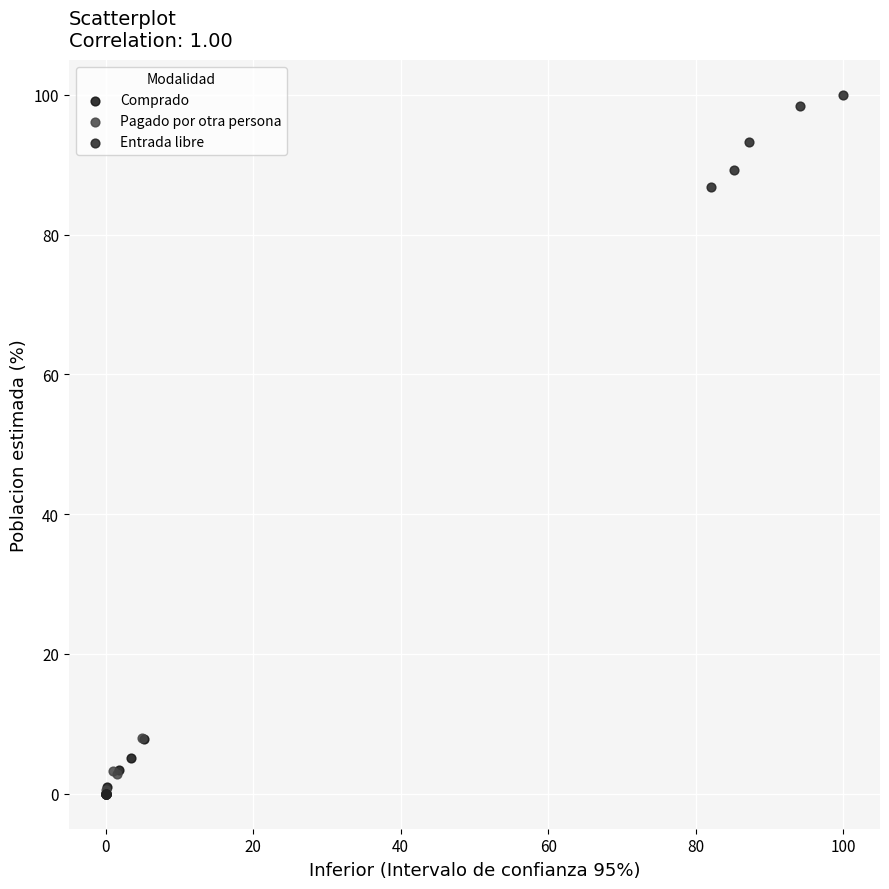

Which series reaches the maximum Y coordinate?

Entrada libre